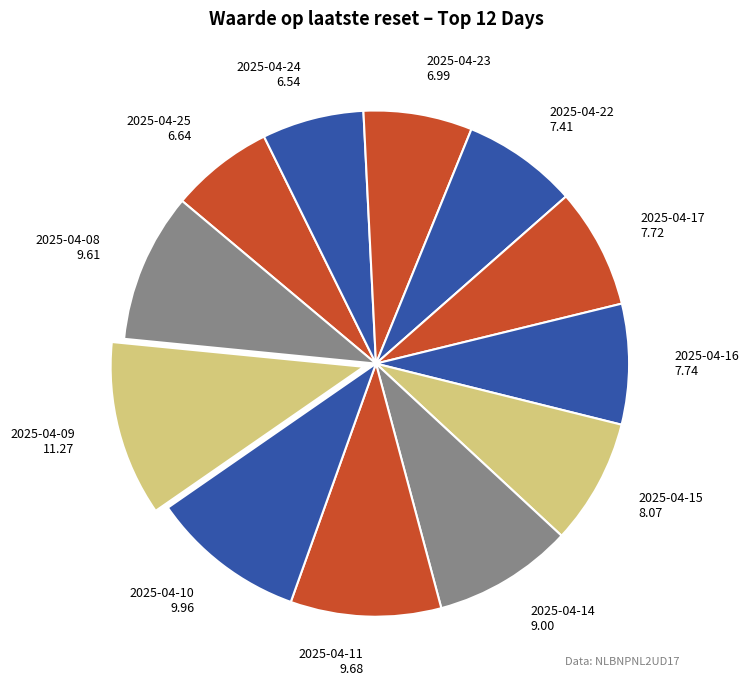

Does any single category account for the majority?

No